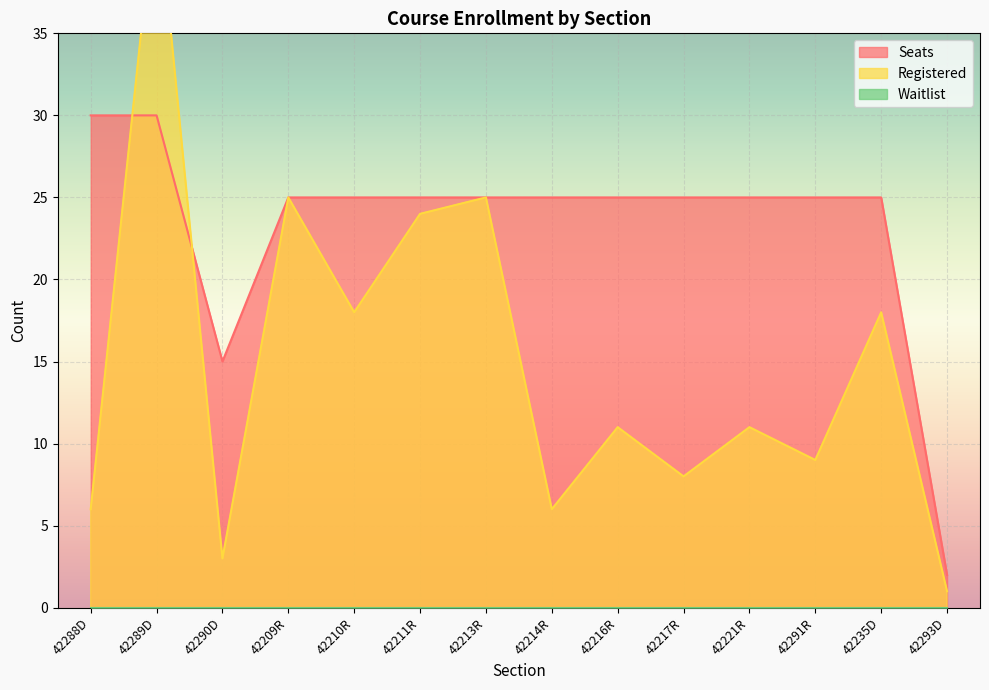

True or false: Seats has more than 2 interior local peaks.

False